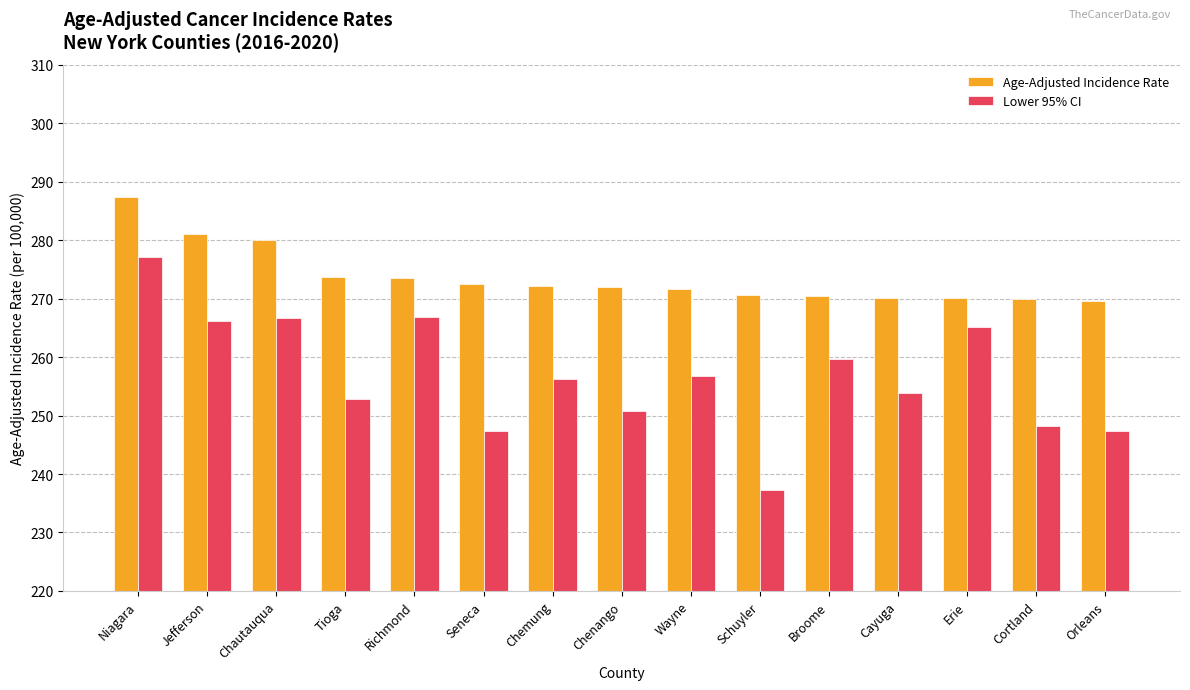

Count the number of categories in the chart.

15